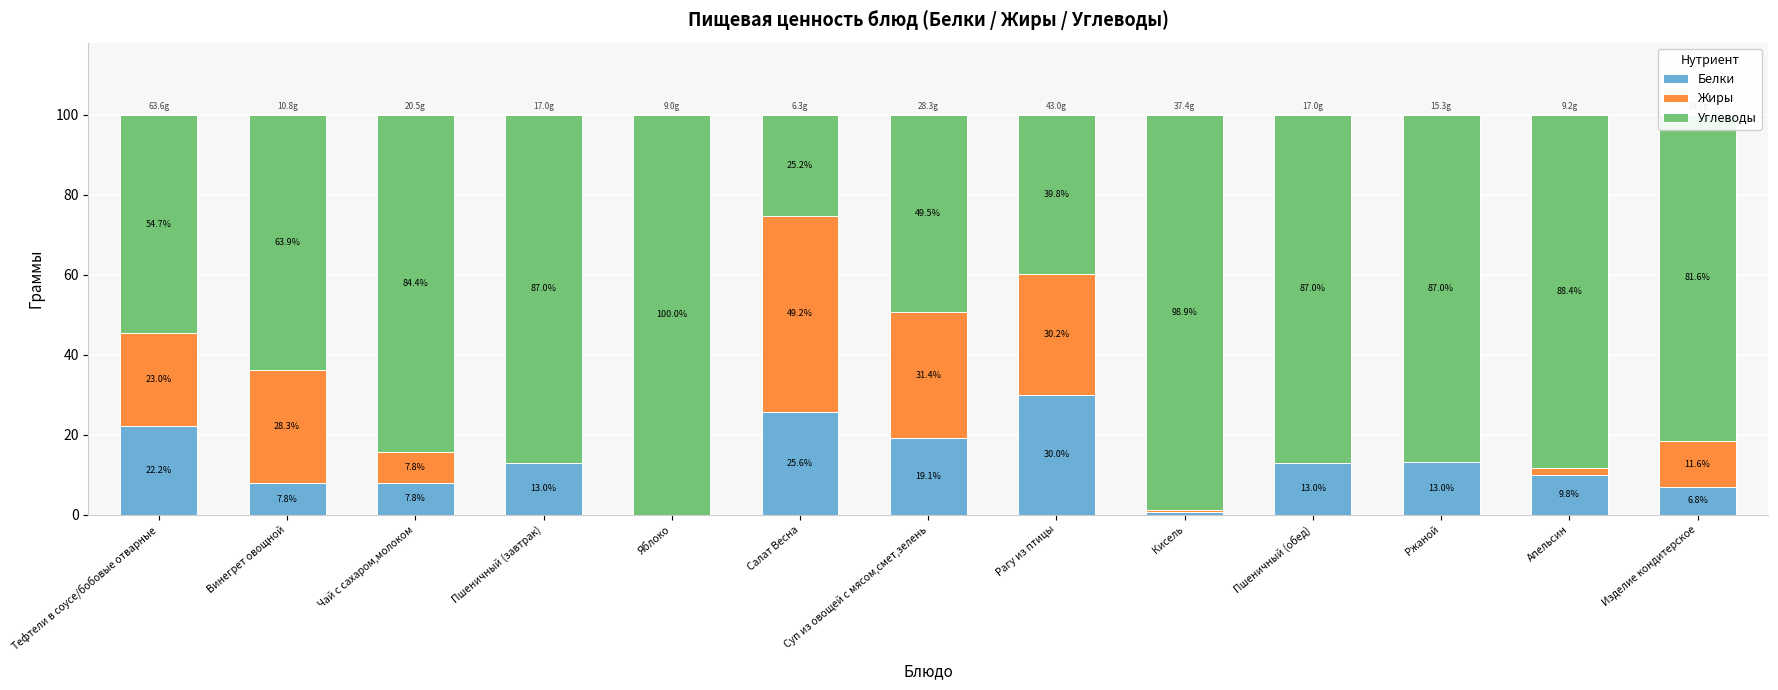

What is the total value across all series at Пшеничный (завтрак)?

100.0